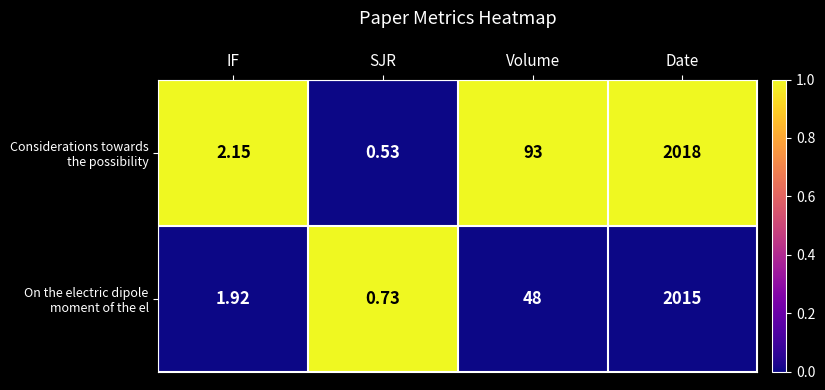

At which category is the sum across all series the highest?

Date